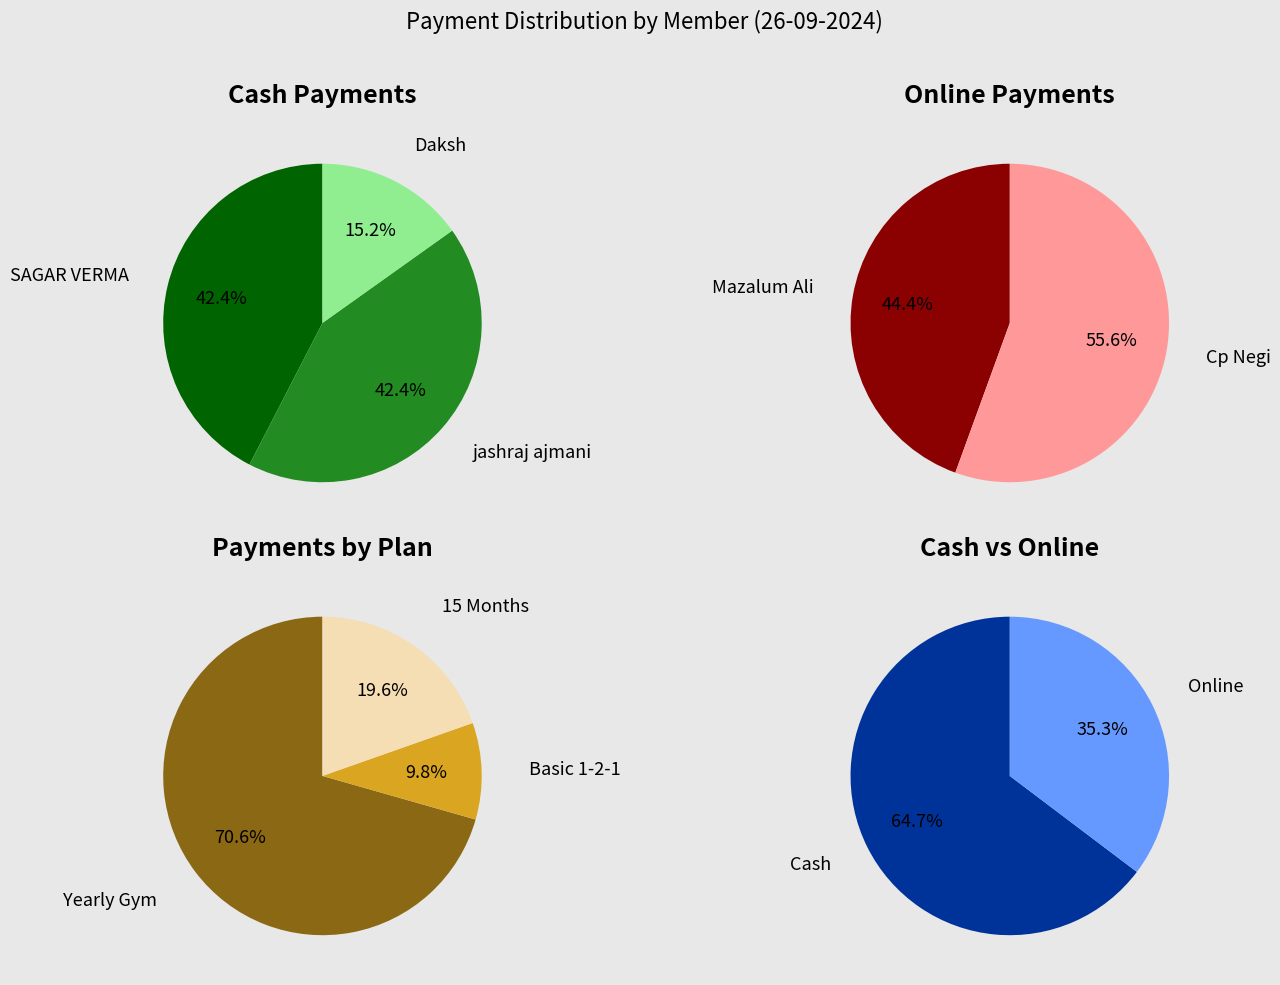

What percentage is the SAGAR VERMA slice, to the nearest percent?

42%